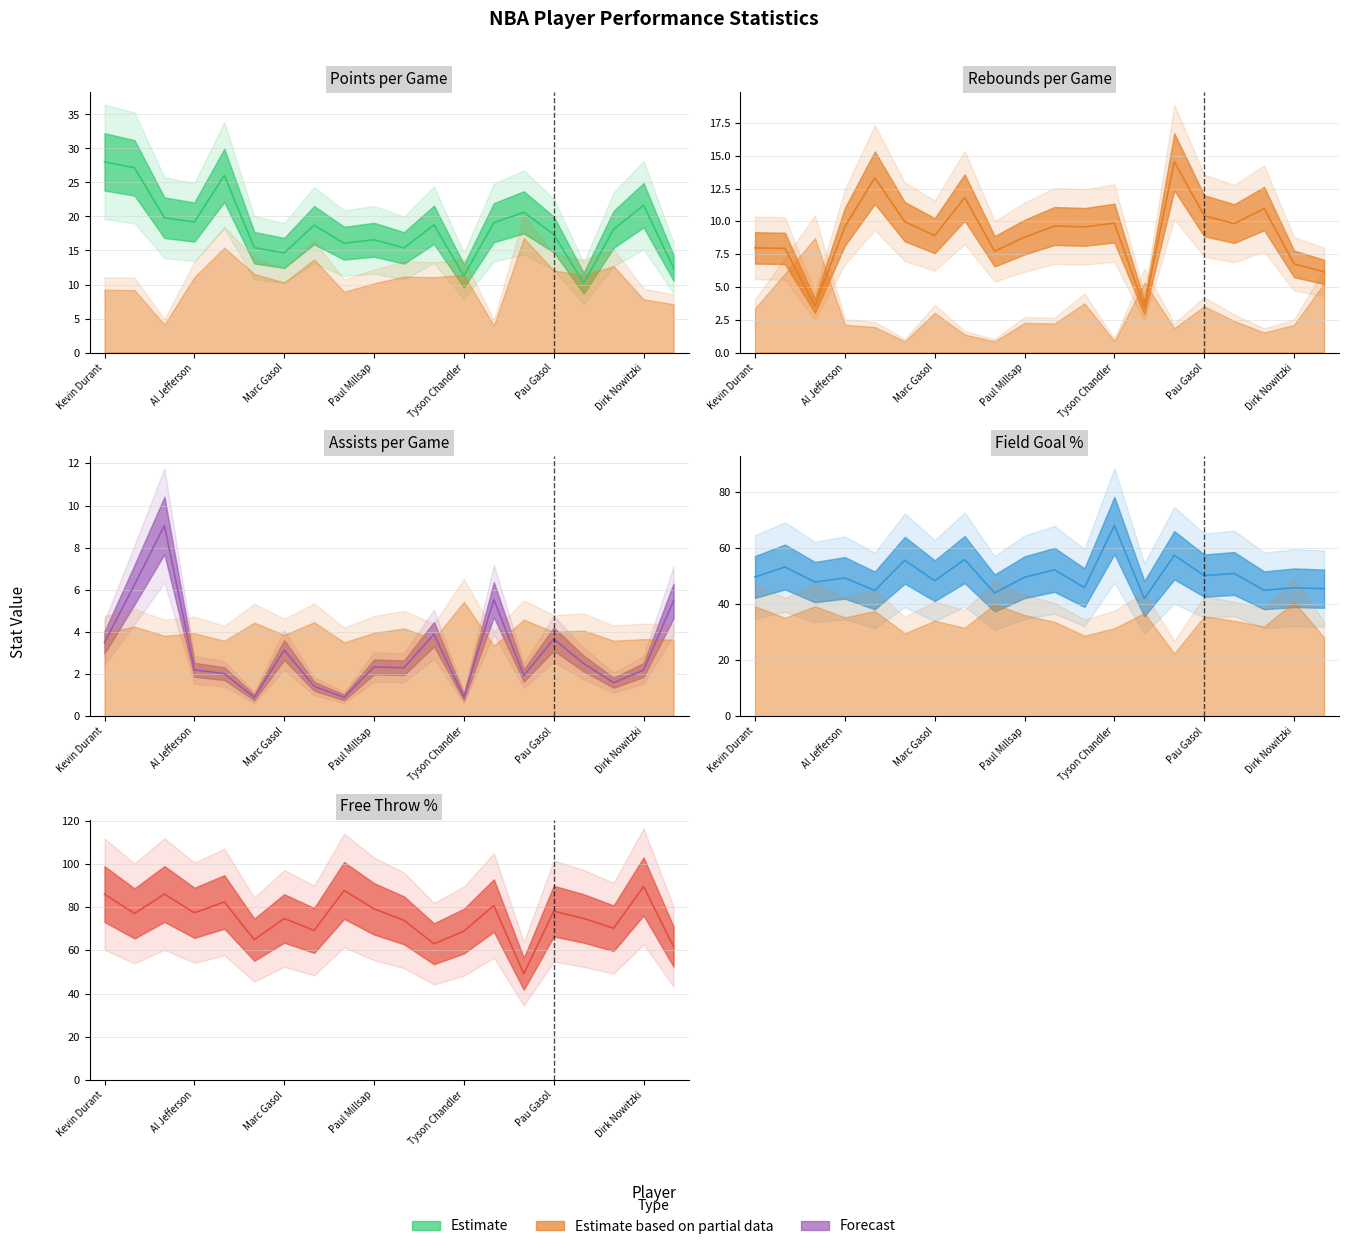

What is the difference between the highest and lowest values at Andrew Bynum?

67.8